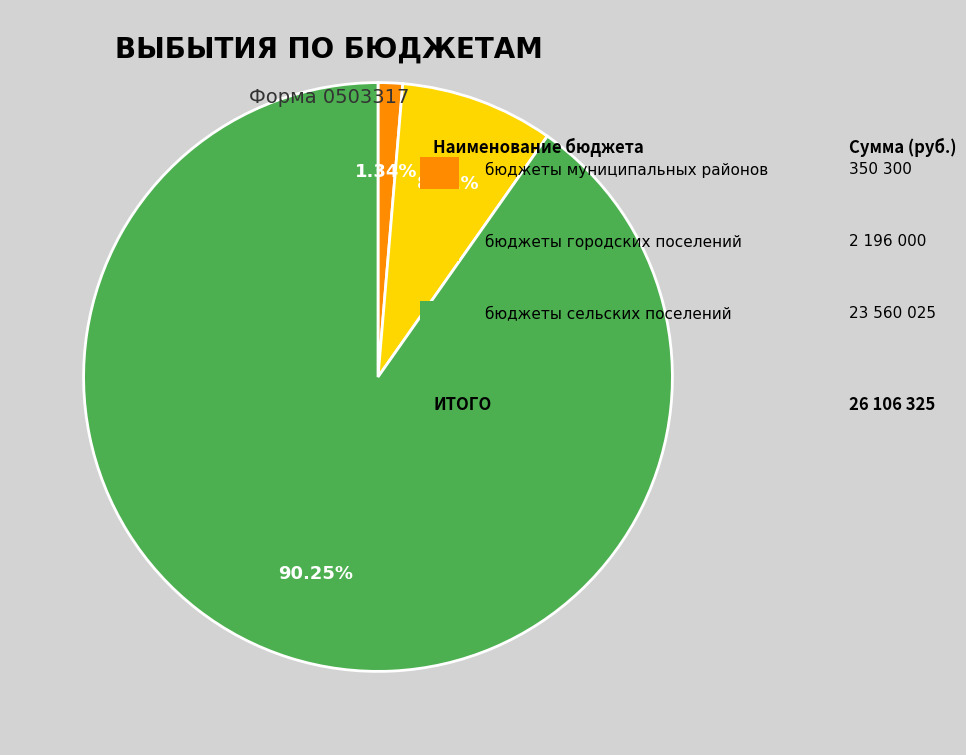

Is there any slice that represents more than half of the pie?

Yes